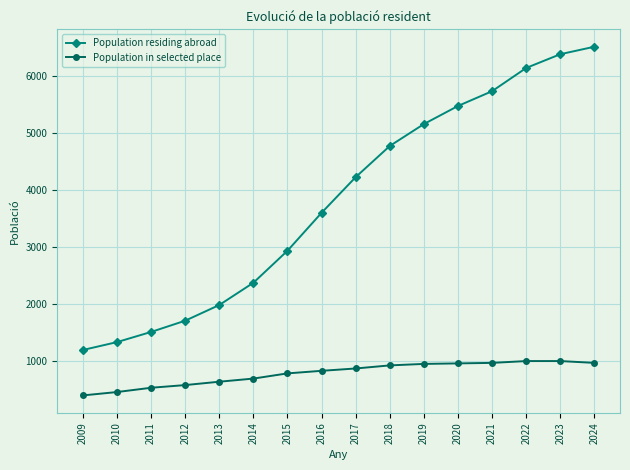

What is the maximum value for Population in selected place?

997